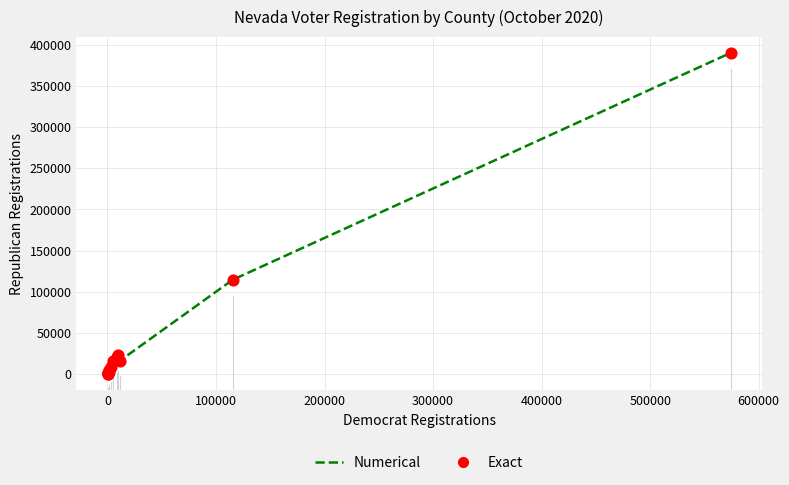

What is the greatest value displayed?

389850